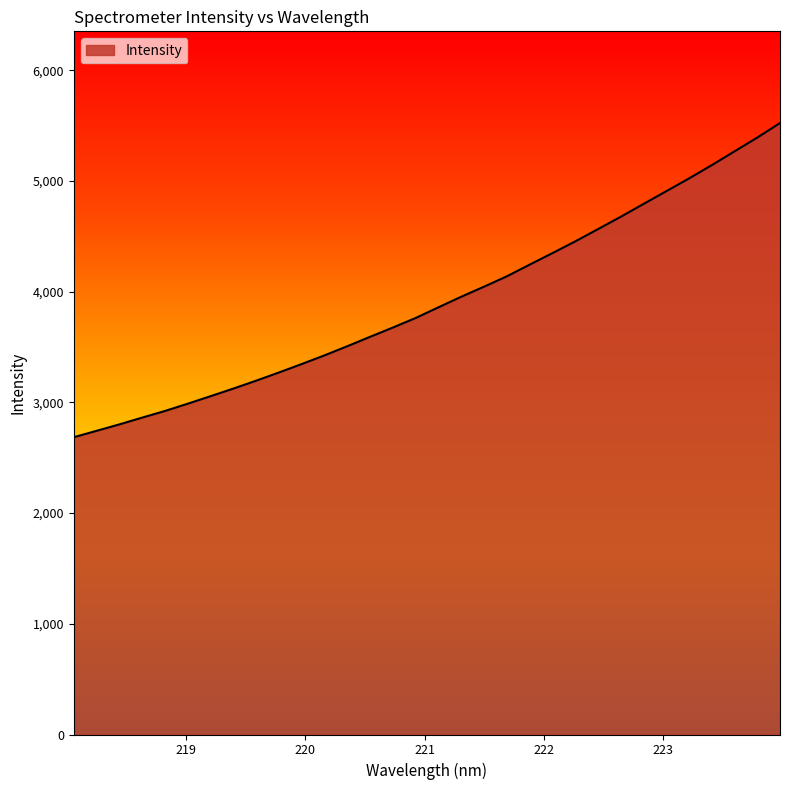

What is the difference between the maximum and minimum values?

2837.5